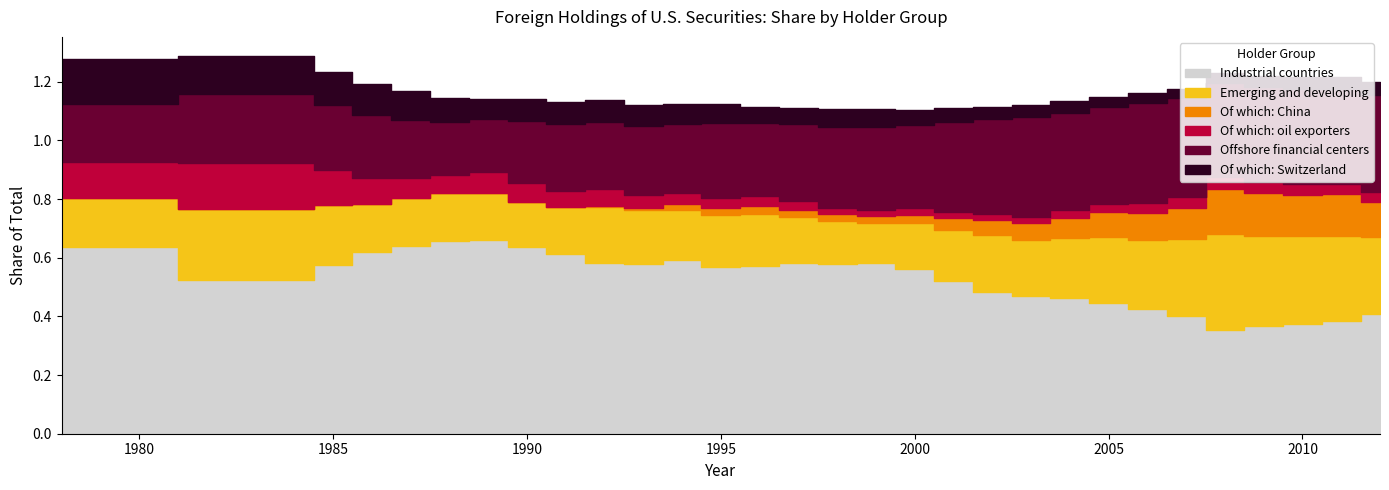

Between 1997 and 2003, which series saw the biggest shift?

Industrial countries